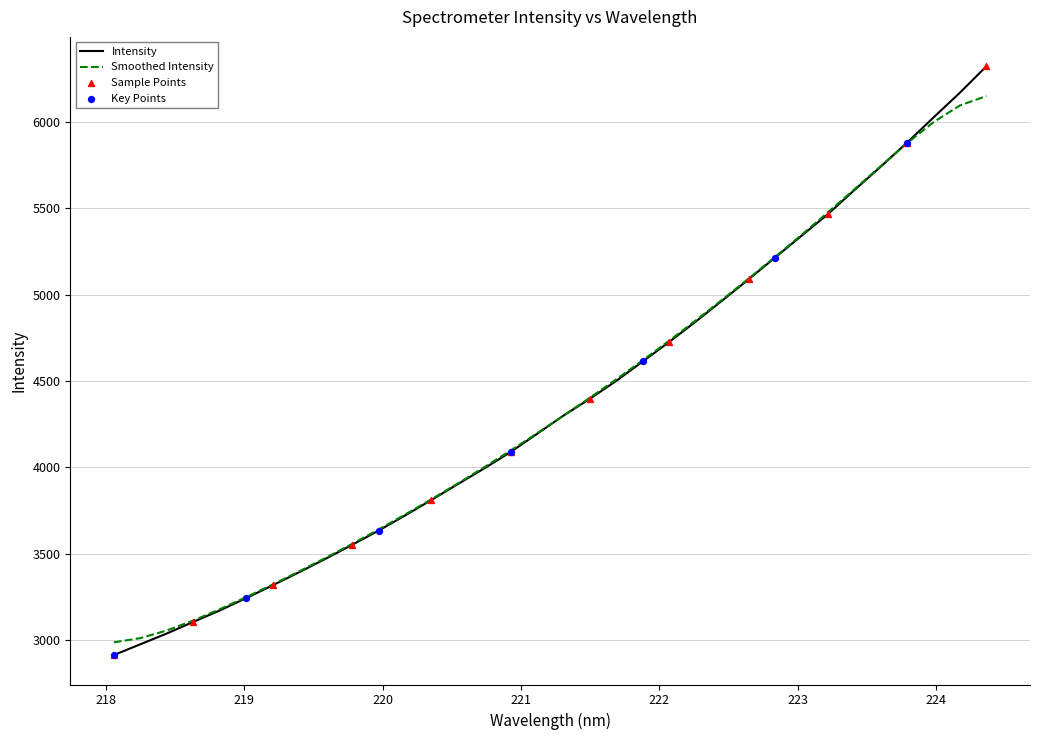

Which series has the widest spread of values?

Intensity